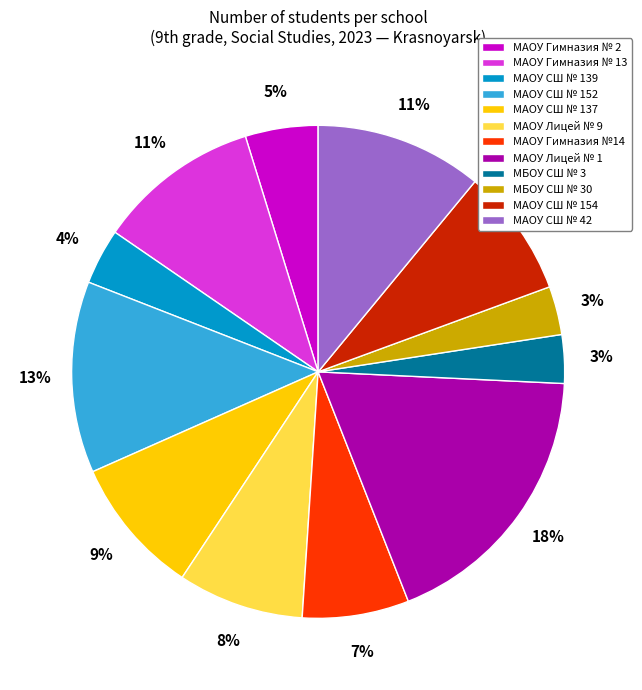

Combined, do МАОУ СШ № 137 and МАОУ Гимназия № 13 account for over 50%?

No